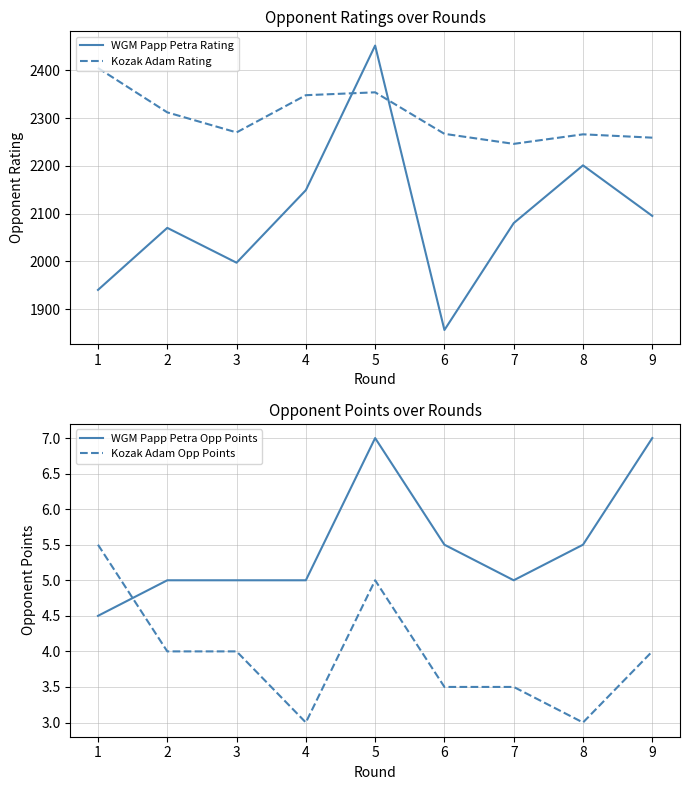

Which series has the largest total across all categories?

Kozak Adam Rating